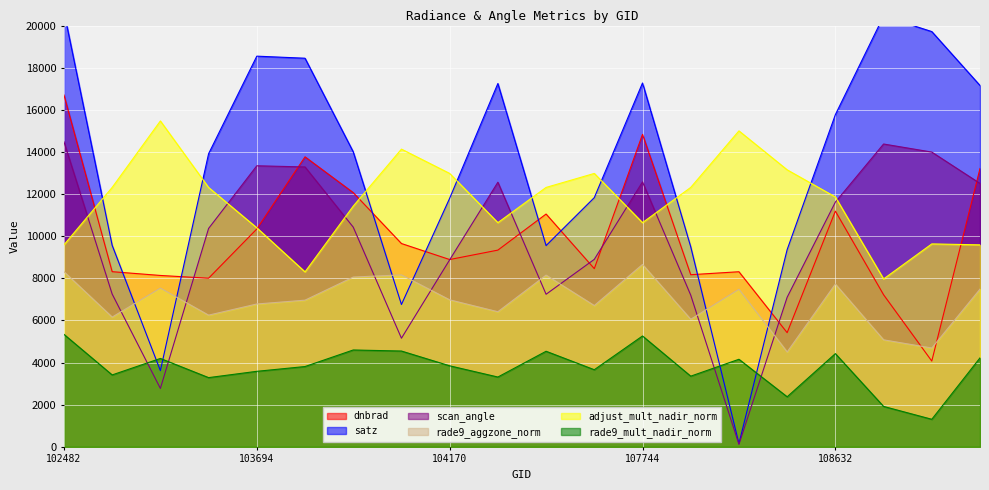

Between 102482 and 103694, which series saw the biggest shift?

dnbrad